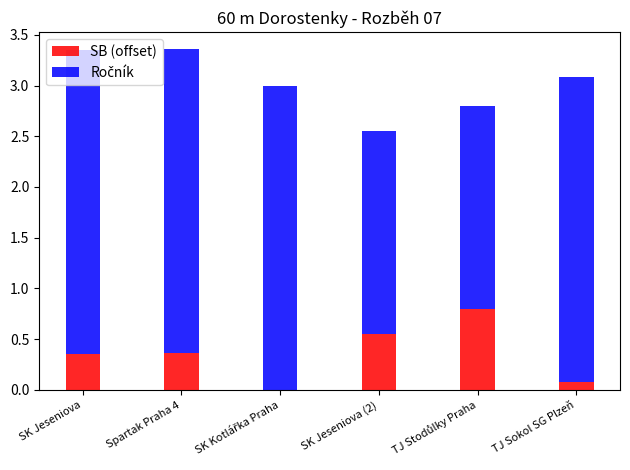

What is the highest value of the SB (offset) series?

0.8